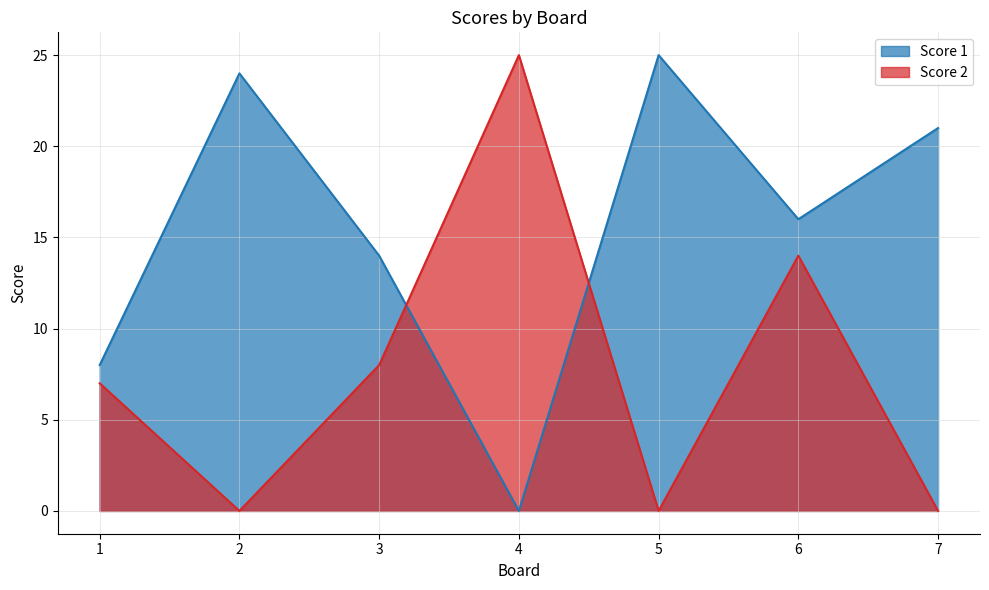

Is it true that Score 1 equals 25 at 5?

True